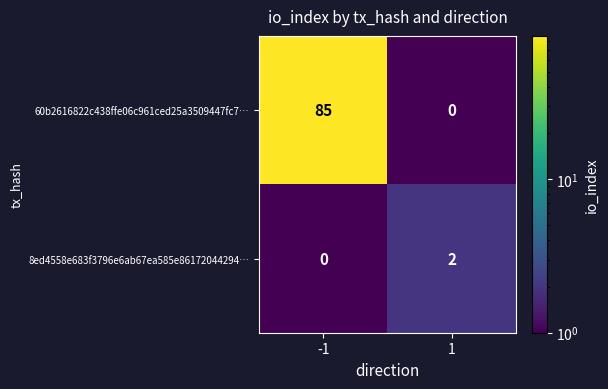

Reading left to right, list all the values displayed in this chart.

60b2616822c438ffe06c961ced25a3509447fc7…: -1=85	1=0
8ed4558e683f3796e6ab67ea585e86172044294…: -1=0	1=2